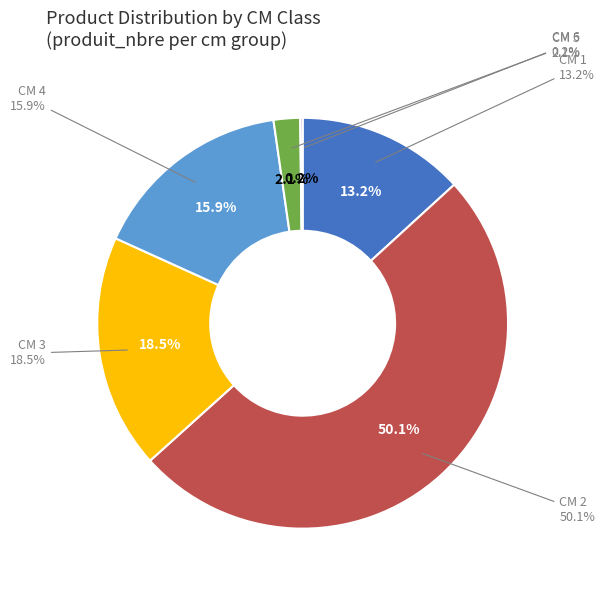

Combined, what portion of the pie is 3 and 4?

34.4%